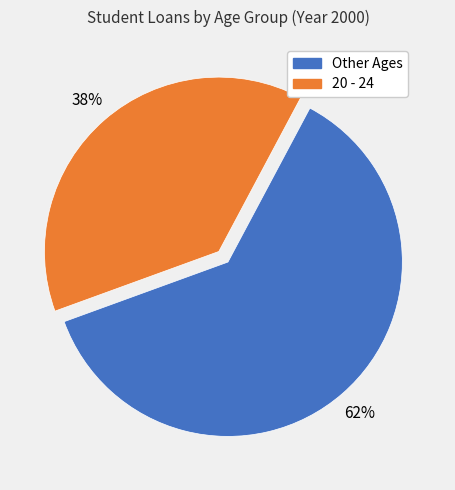

To the nearest percent, what is the average slice percentage?

50%